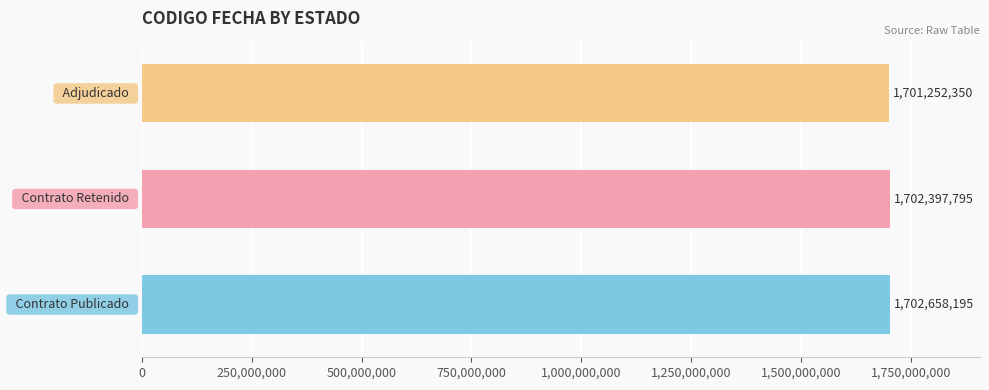

What is the minimum value shown in the chart?

1701252350